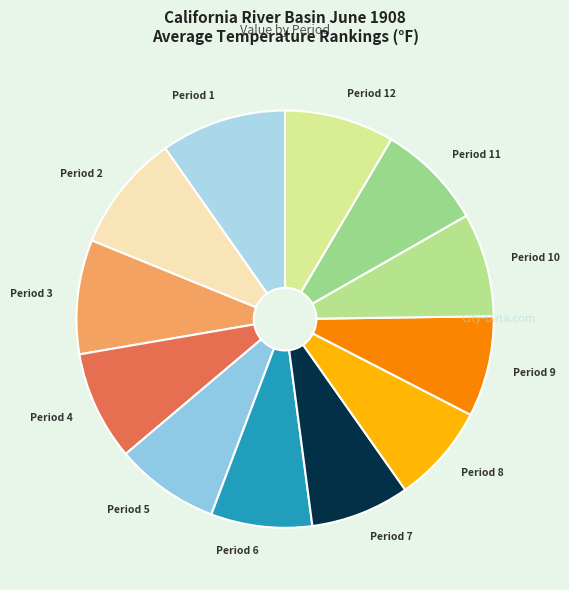

How many segments does this pie chart have?

12